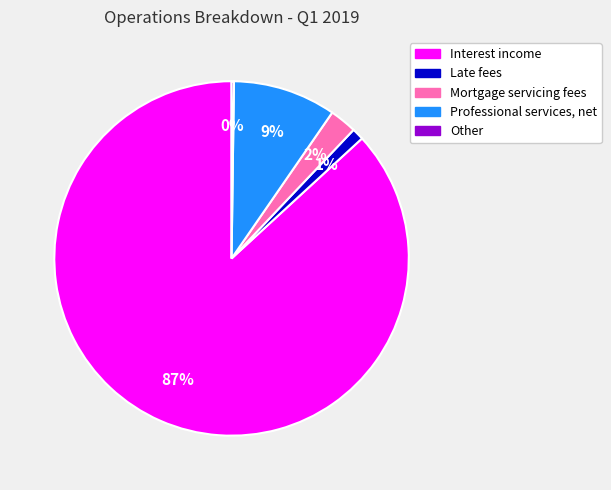

To the nearest percent, what is the average slice percentage?

20%